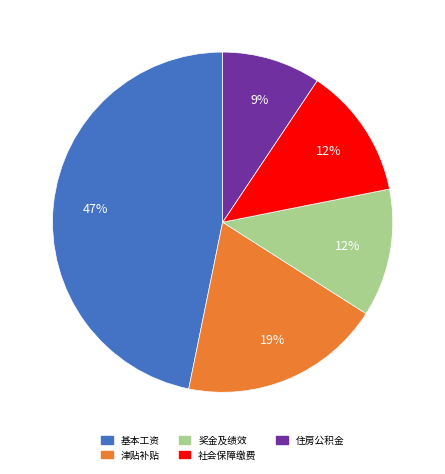

To the nearest percent, what percentage of the pie is 基本工资?

47%